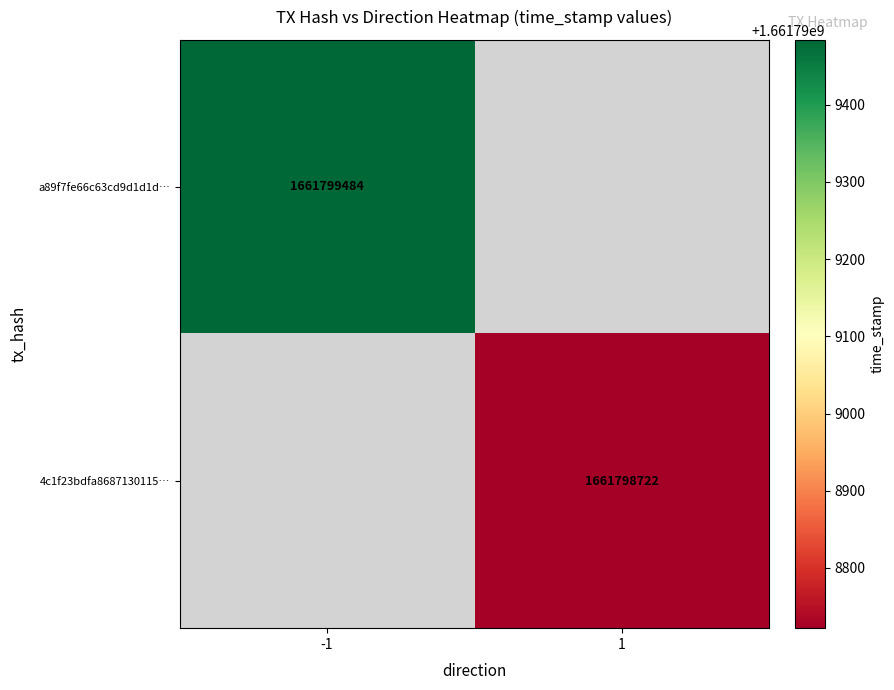

The 4c1f23bdfa8687130115fd53bdebc49411e8c86 series shows 660069829 at 1. True or false?

False